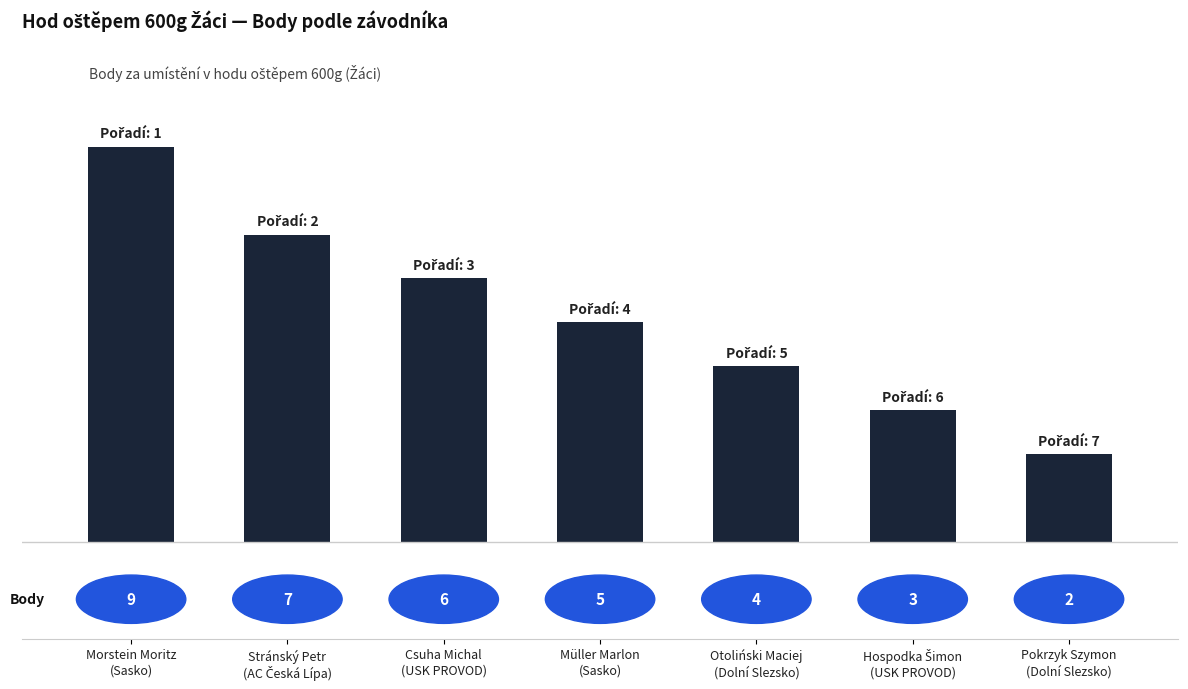

Reading left to right, transcribe all the data shown in this chart.

9	7	6	5	4	3	2